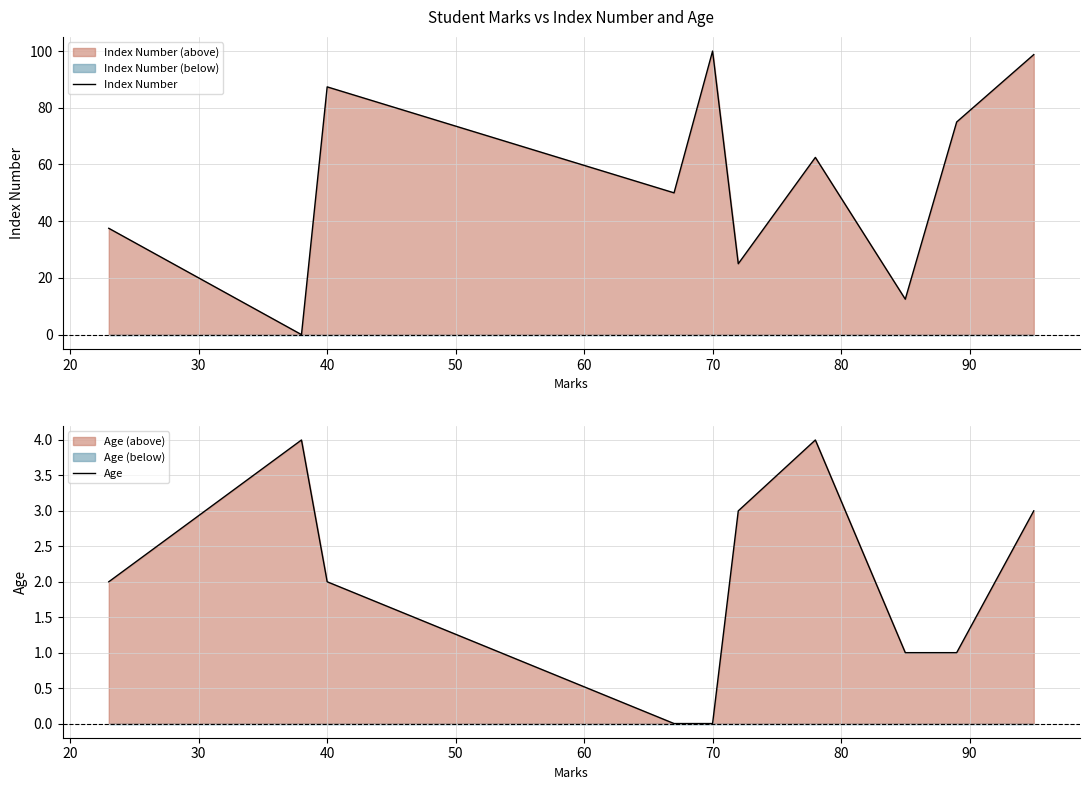

Which series changed the most between 30 and 60?

Index Number